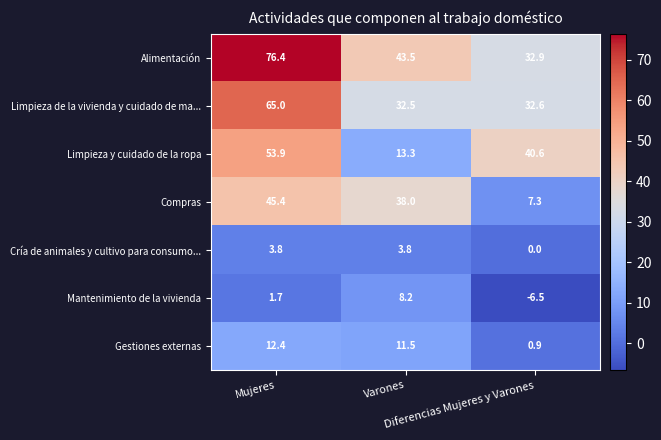

What is the greatest value displayed?

76.4